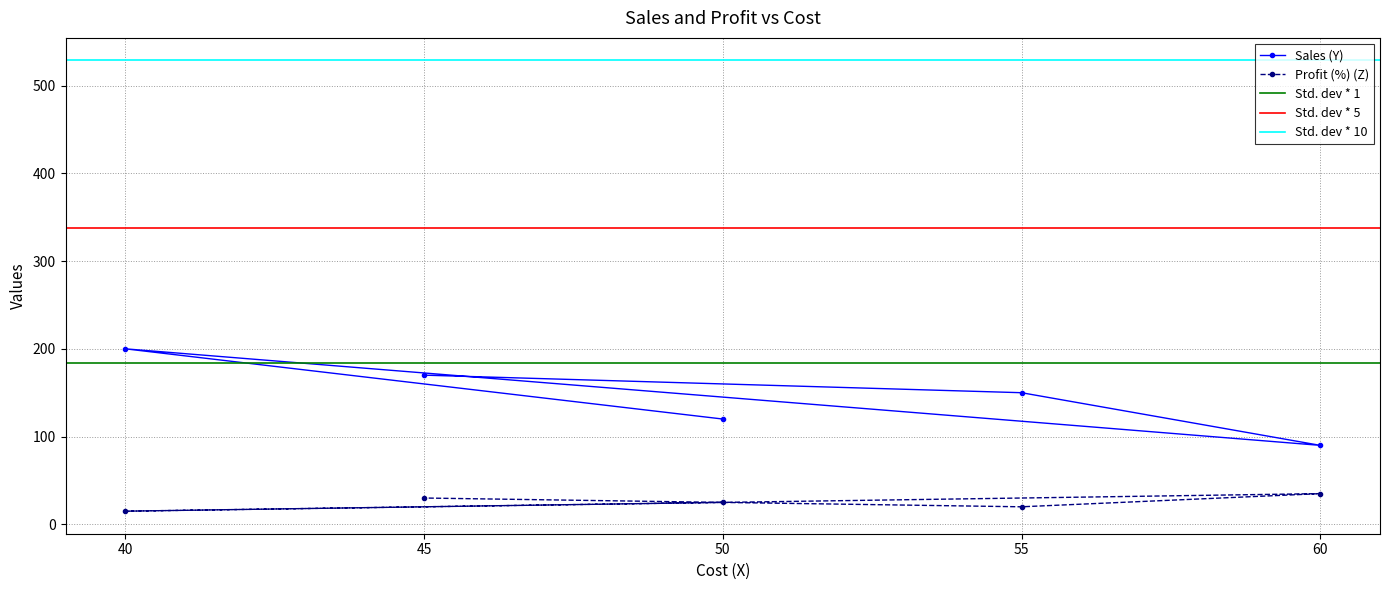

Which category has the highest value in the Sales (Y) series?

40